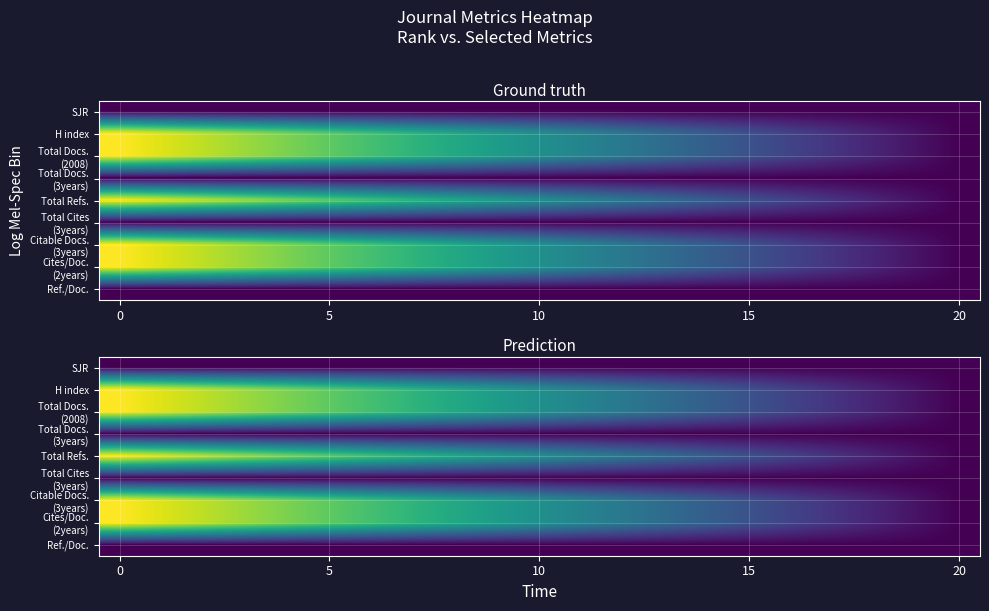

What is the total value across all series at 9?

2.8